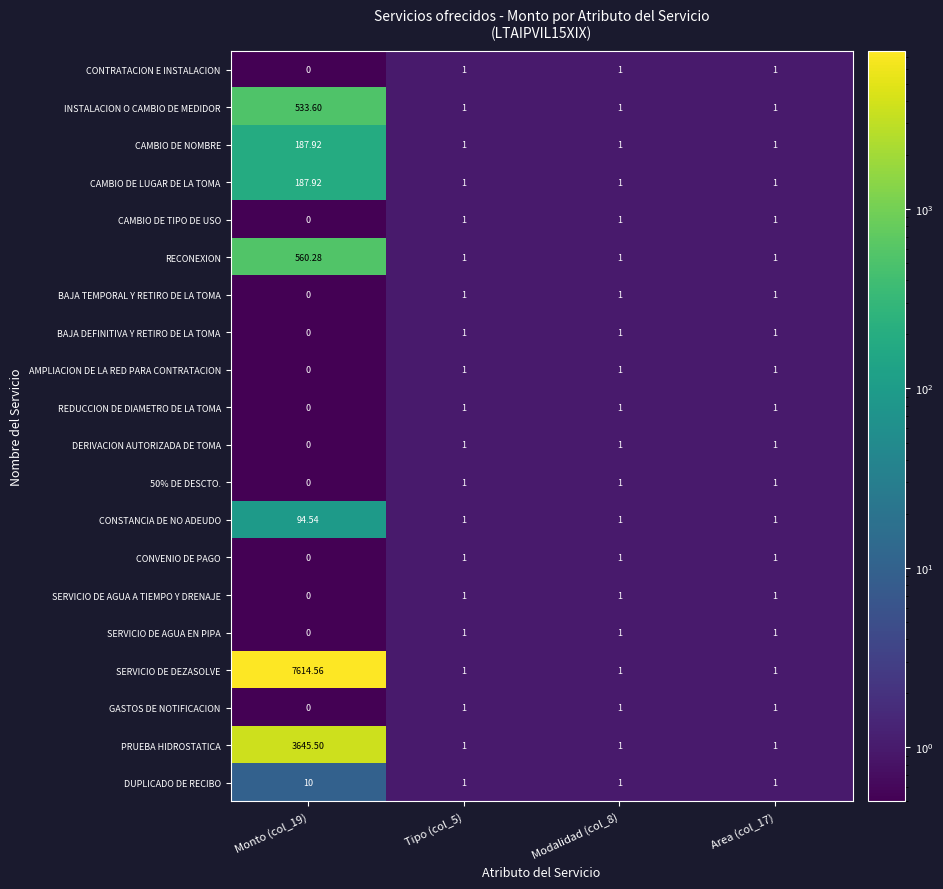

Which series has the largest total across all categories?

SERVICIO DE DEZASOLVE